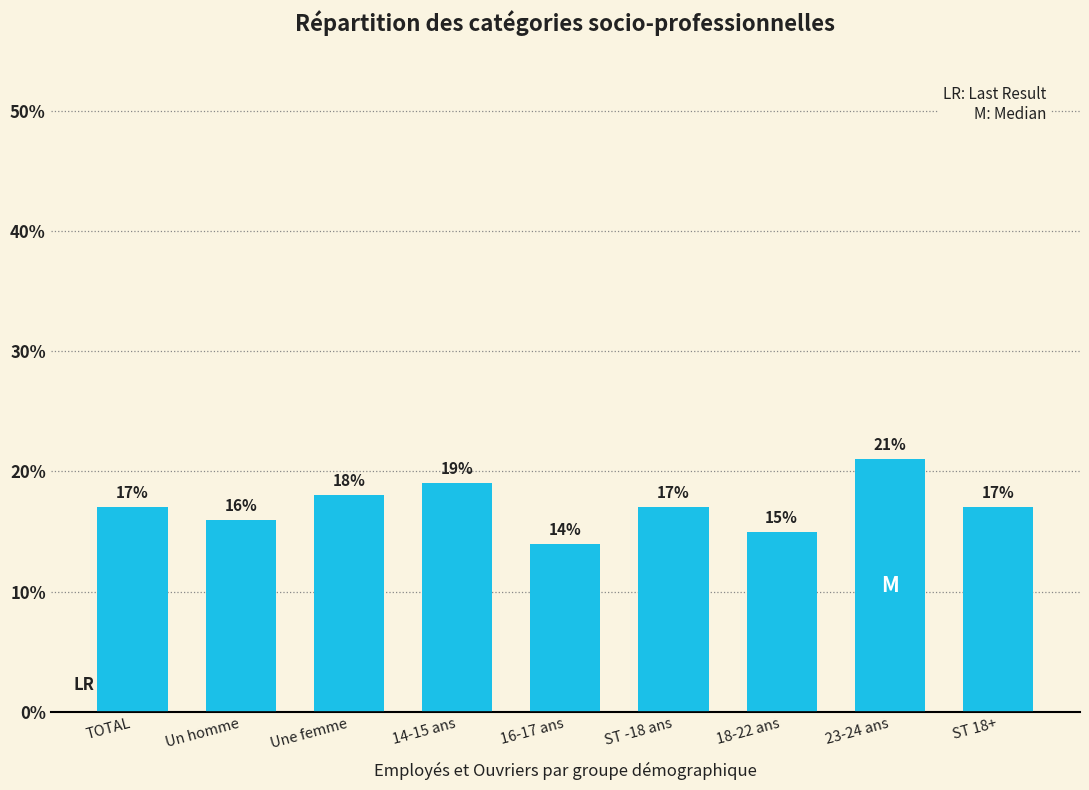

Reading left to right, what are all the values shown in this chart?

TOTAL=17	Un homme=16	Une femme=18	14-15 ans=19	16-17 ans=14	ST -18 ans=17	18-22 ans=15	23-24 ans=21	ST 18+=17